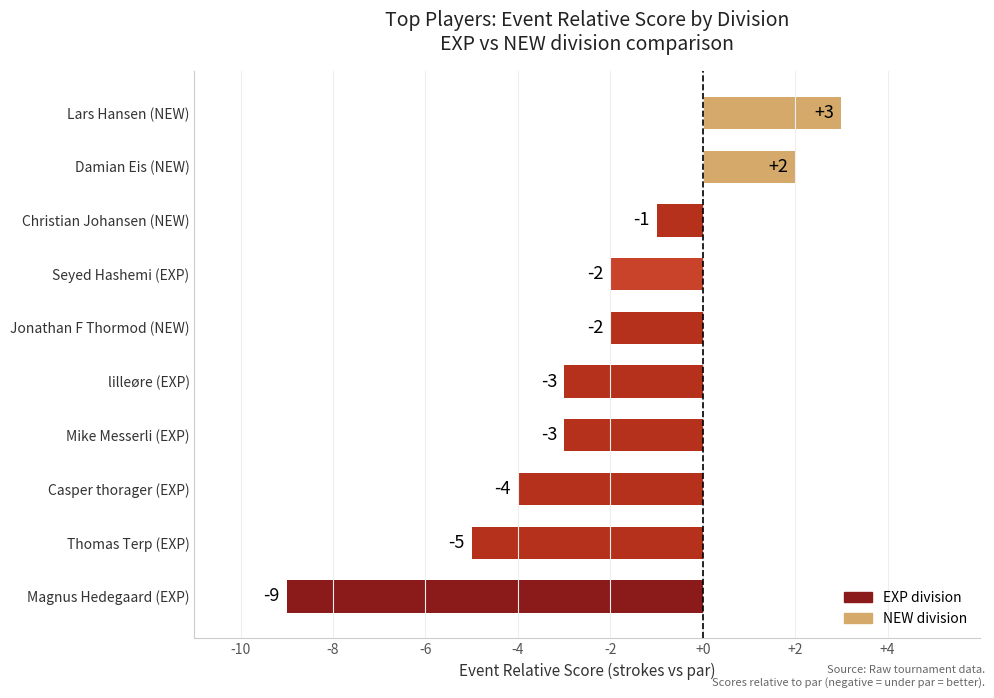

Read the value at Magnus Hedegaard (EXP), to the nearest 5.

-10